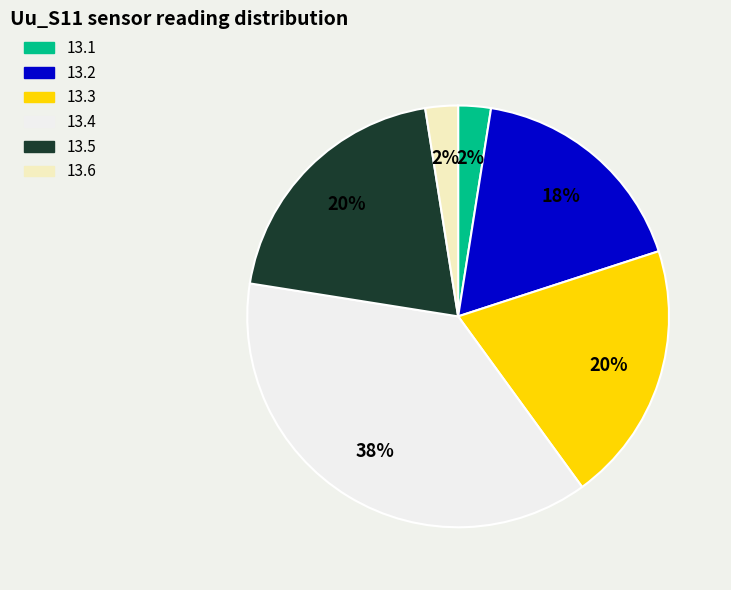

Is the sum of 13.5 and 13.6 greater than half?

No